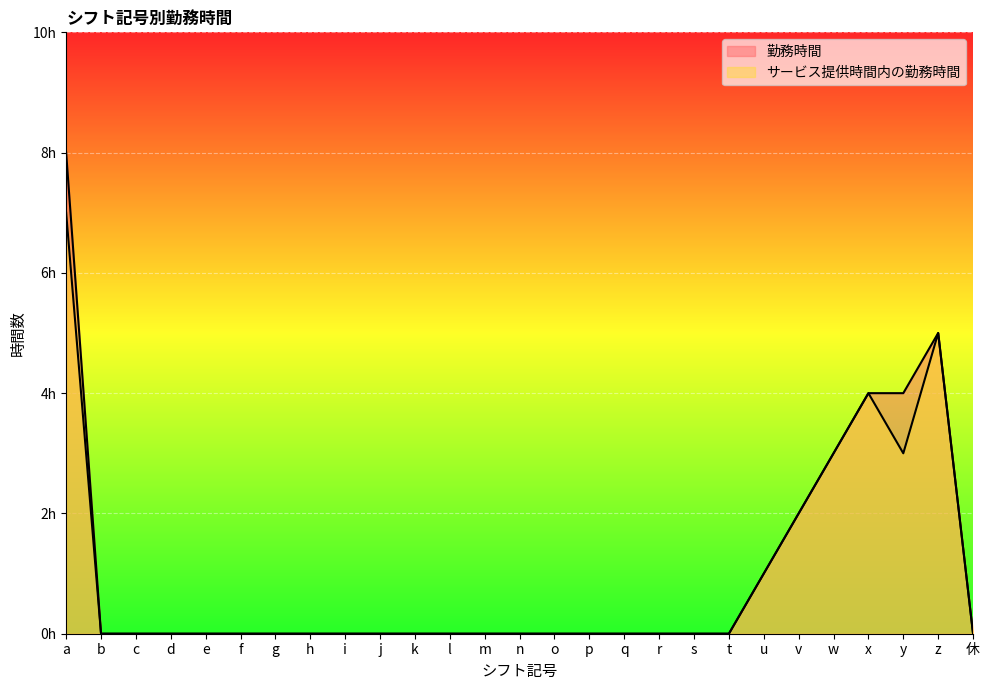

True or false: サービス提供時間内の勤務時間 has a value of 3 at m.

False